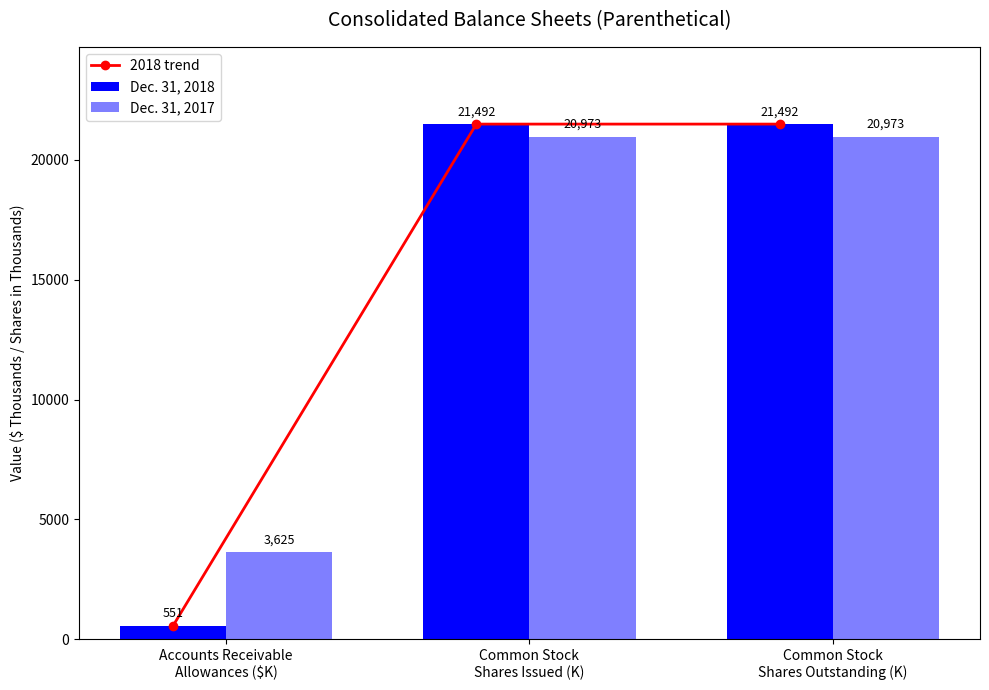

What is the label of the 1st bar from the left?

Accounts Receivable
Allowances ($K)